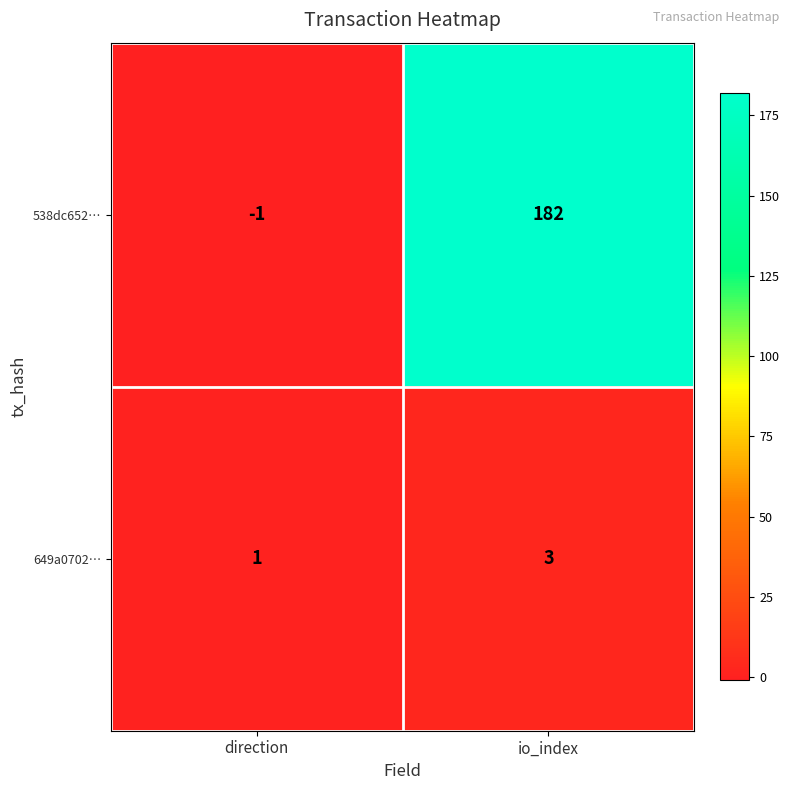

Rank the series by their average value, from lowest to highest.

649a0702…, 538dc652…